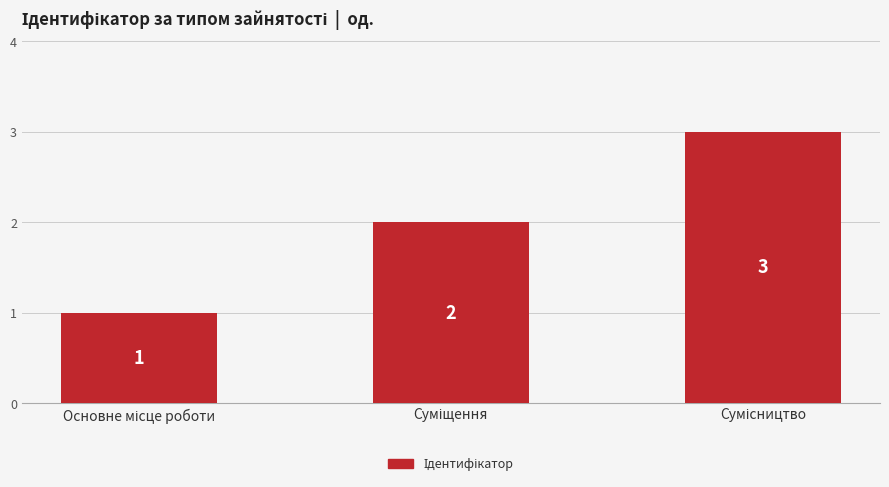

Does the chart contain any negative values?

No